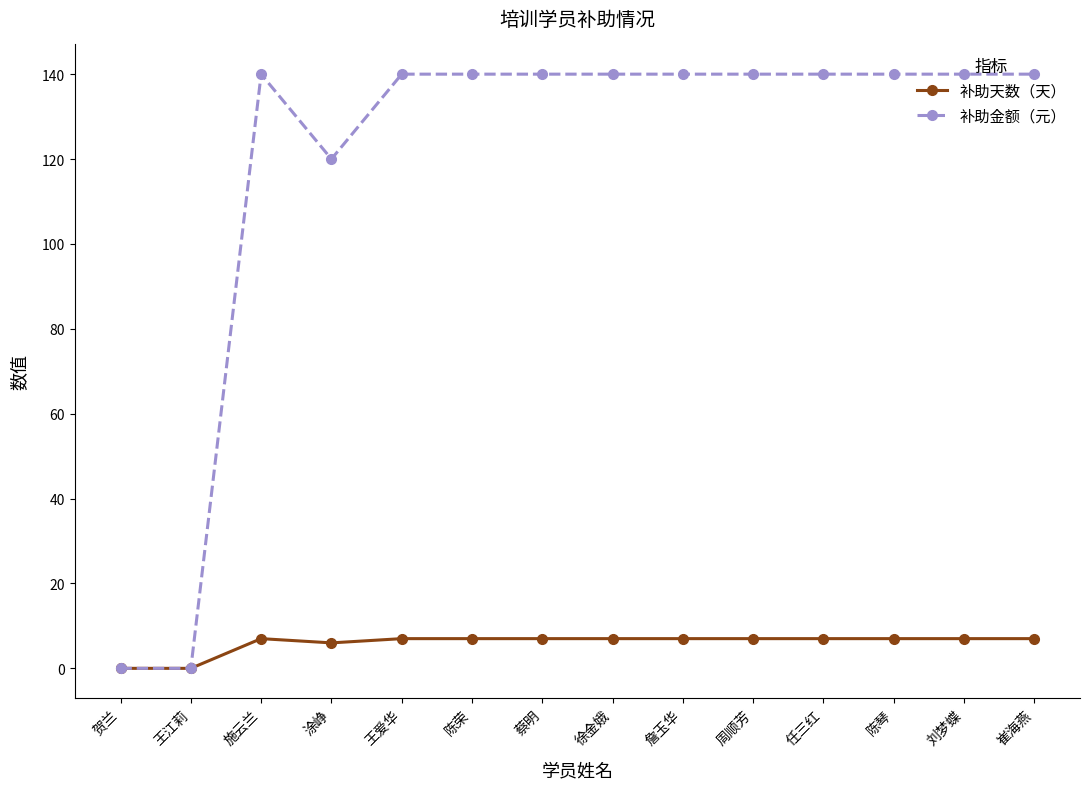

Reading right to left, transcribe all the data shown in this chart.

补助天数（天）: 7	7	7	7	7	7	7	7	7	7	6	7	0	0
补助金额（元）: 140	140	140	140	140	140	140	140	140	140	120	140	0	0